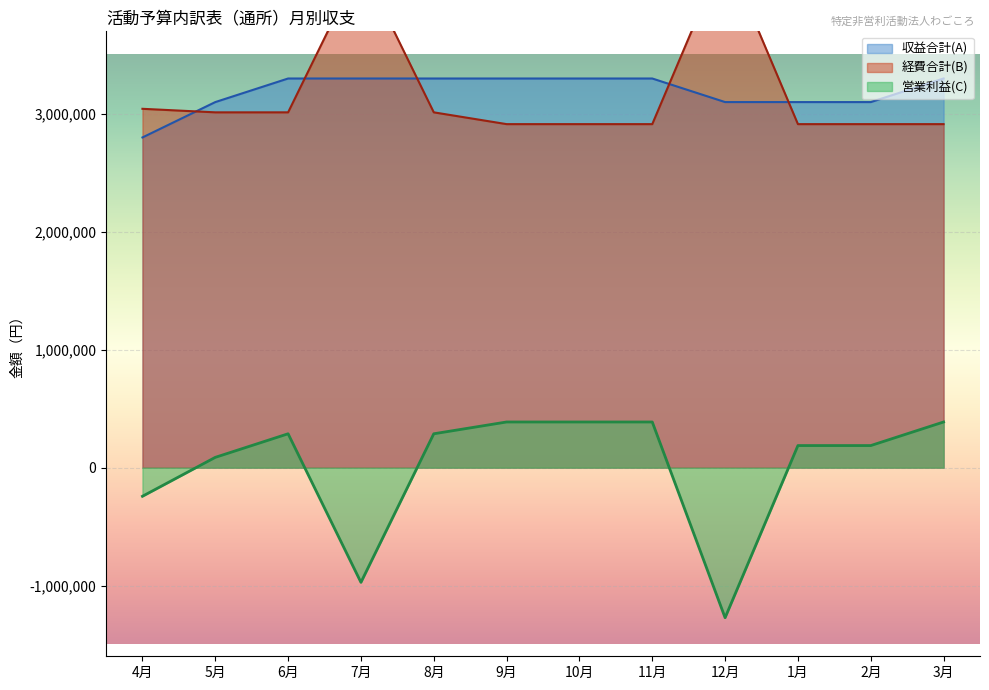

How many values in the 収益合計(A) series are below 3300000?

5